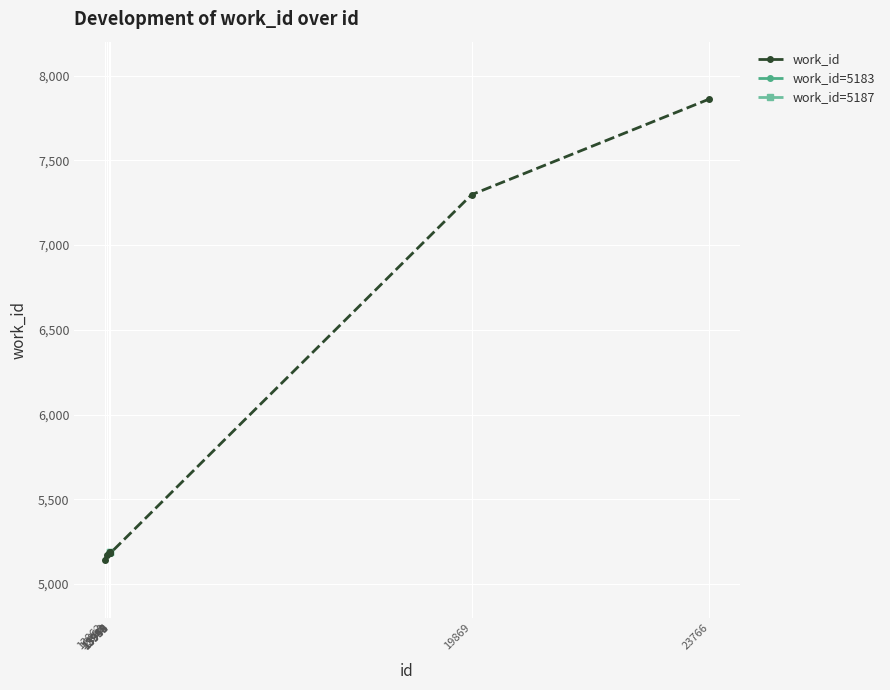

Approximately how many times larger is the value at 13951 compared to 23766?

0.7